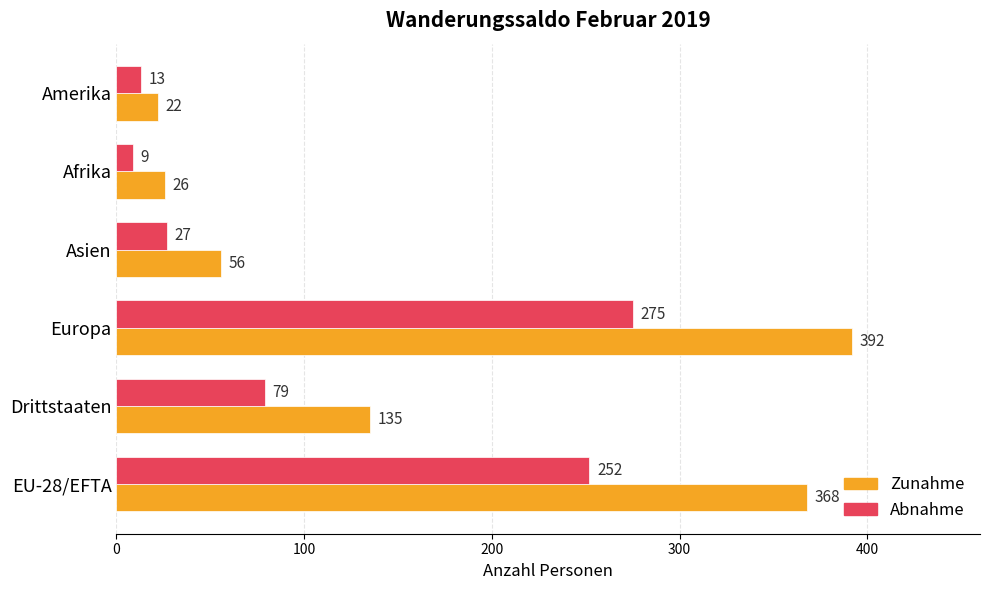

List the series in order of their overall mean, highest first.

Zunahme, Abnahme